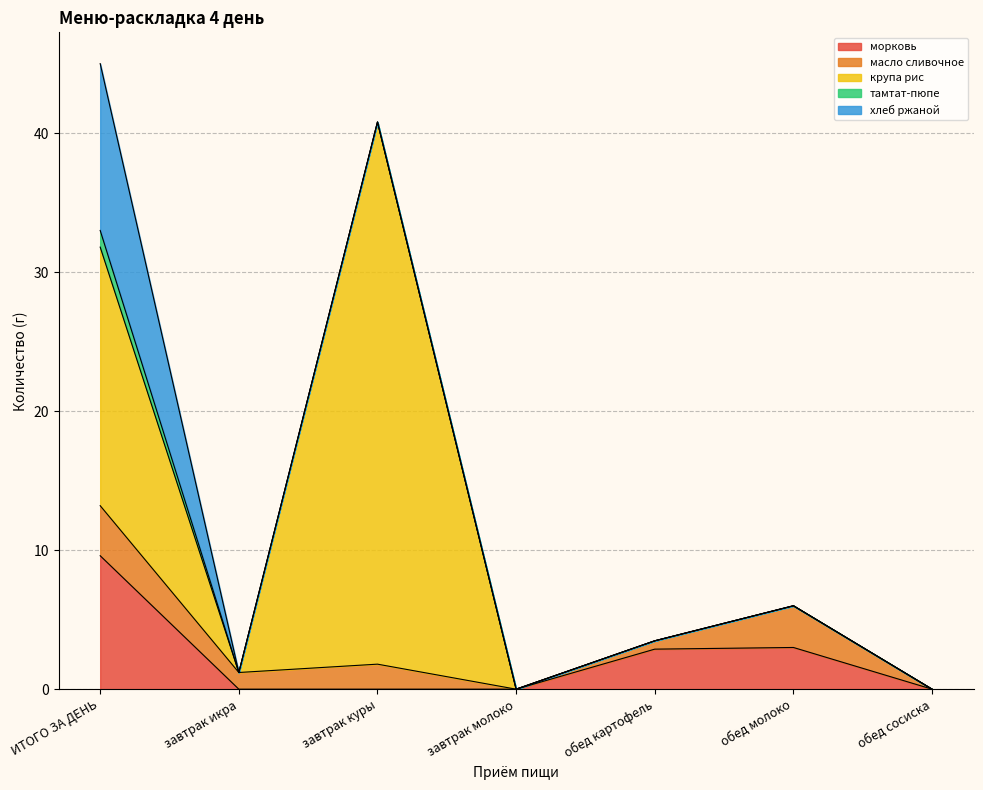

True or false: тамтат-пюпе and крупа рис cross at least once.

False